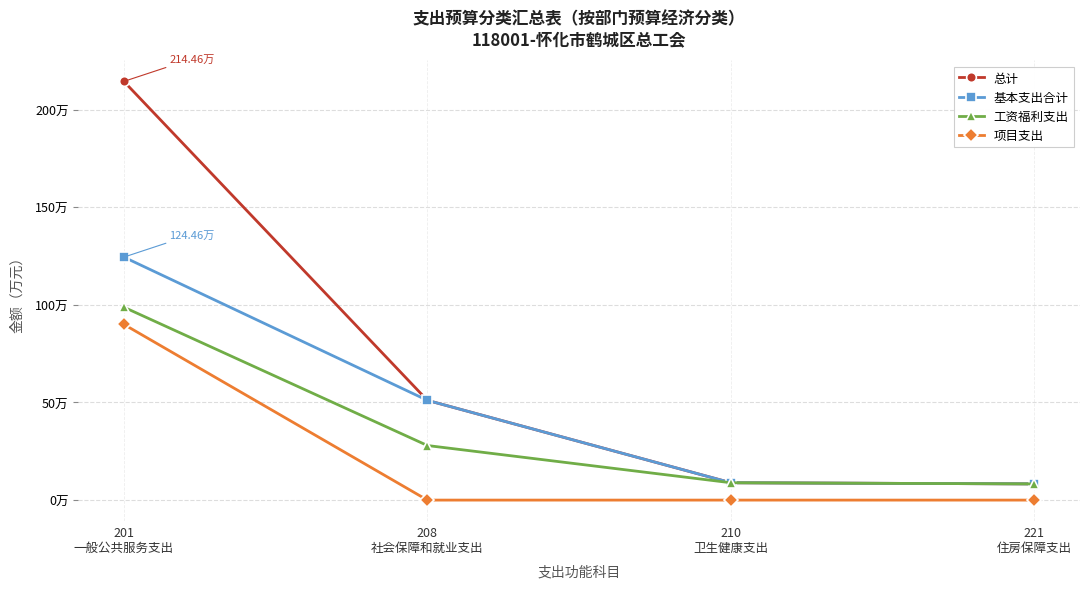

What are all the series names shown in the legend?

总计, 基本支出合计, 工资福利支出, 项目支出